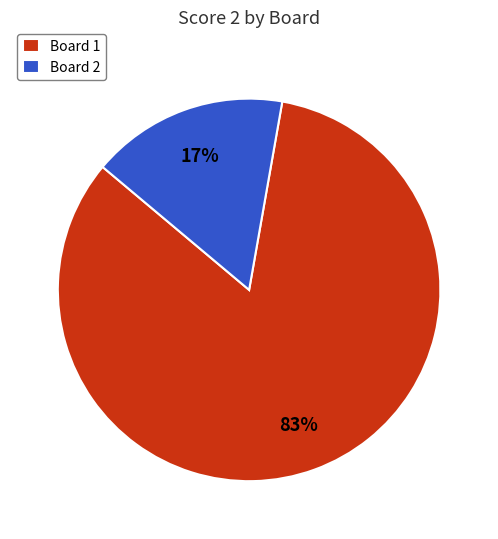

Combined, do Board 1 and Board 2 account for over 50%?

Yes